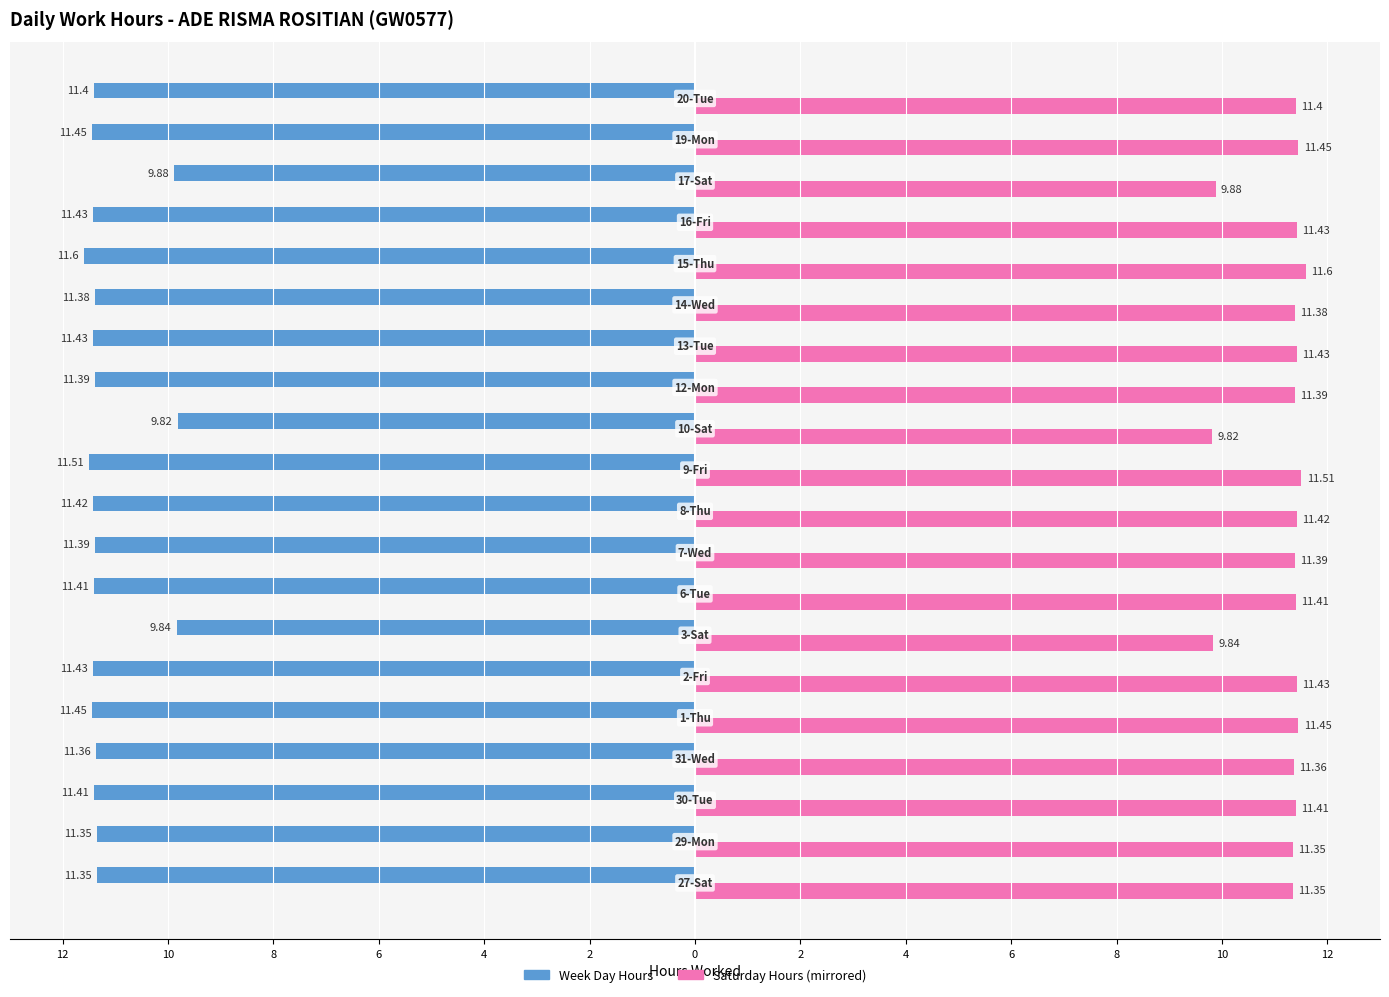

Is it true that Week Day Hours equals -3.4 at 2?

False